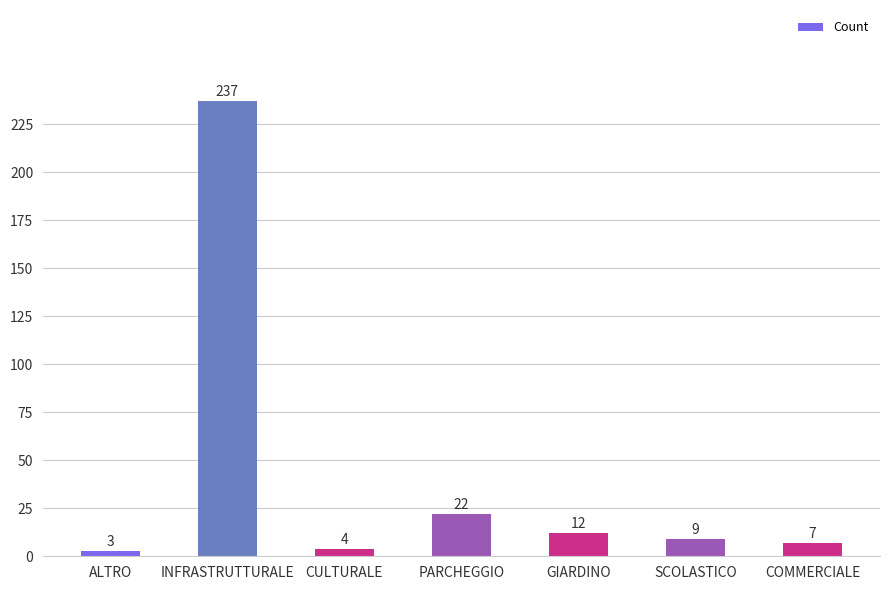

What is the value of the 6th bar from the left?

9